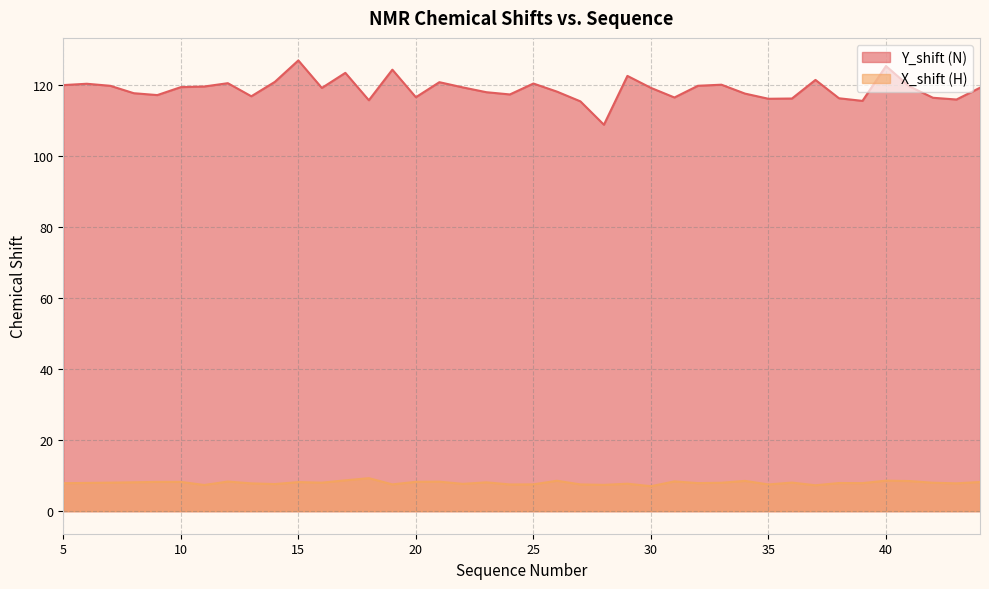

Does the chart display data point markers on the line(s)?

No